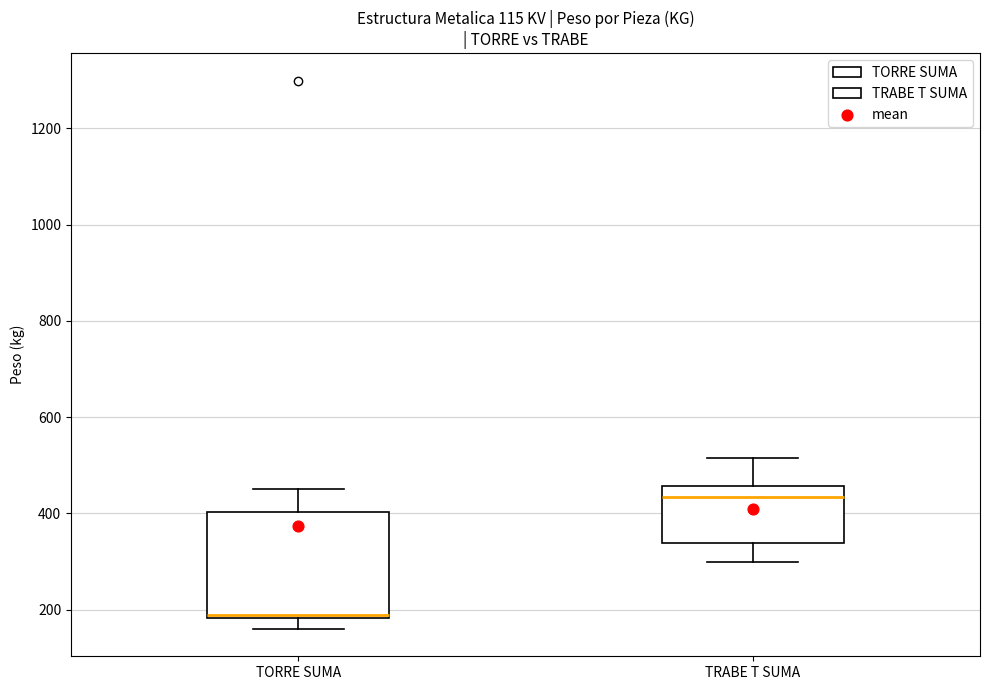

Which box is the tallest, from its lower edge to its upper edge?

TORRE SUMA